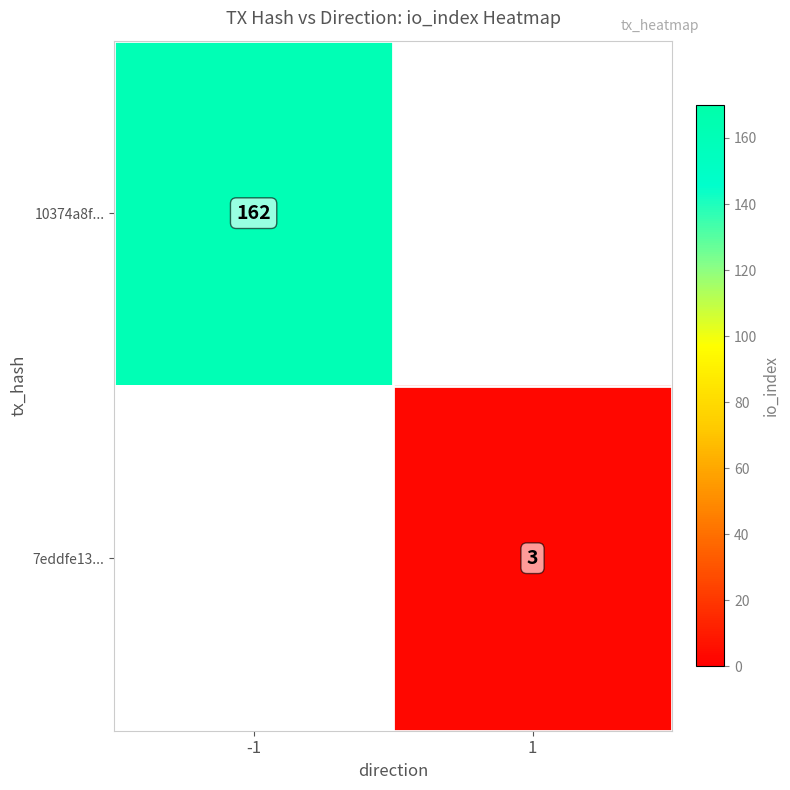

The value of 10374a8f... at -1 is 220. True or false?

False